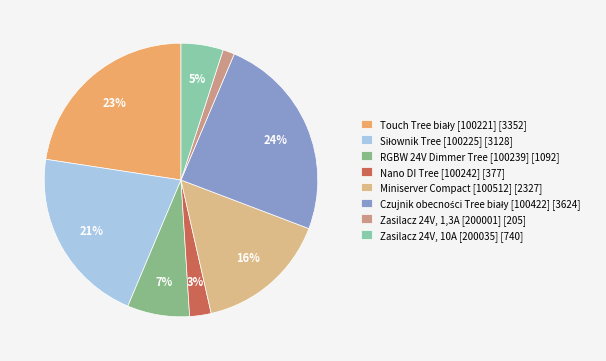

Which slice is the smallest?

Zasilacz 24V, 1,3A [200001]